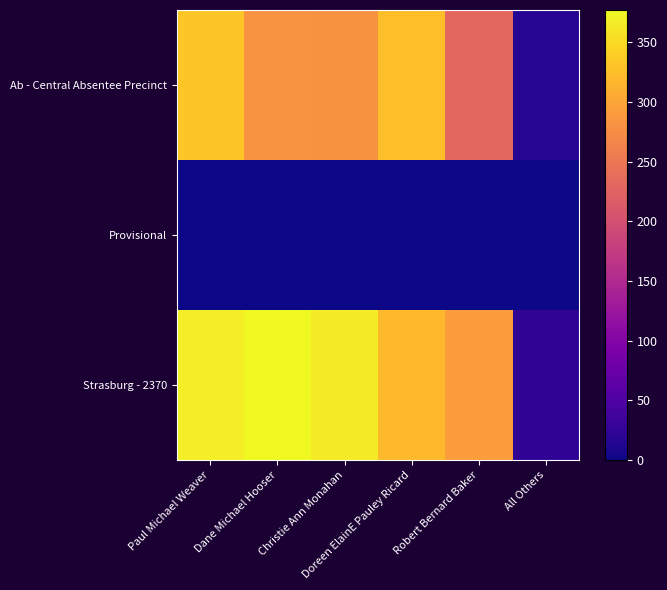

What is the greatest value displayed?

377